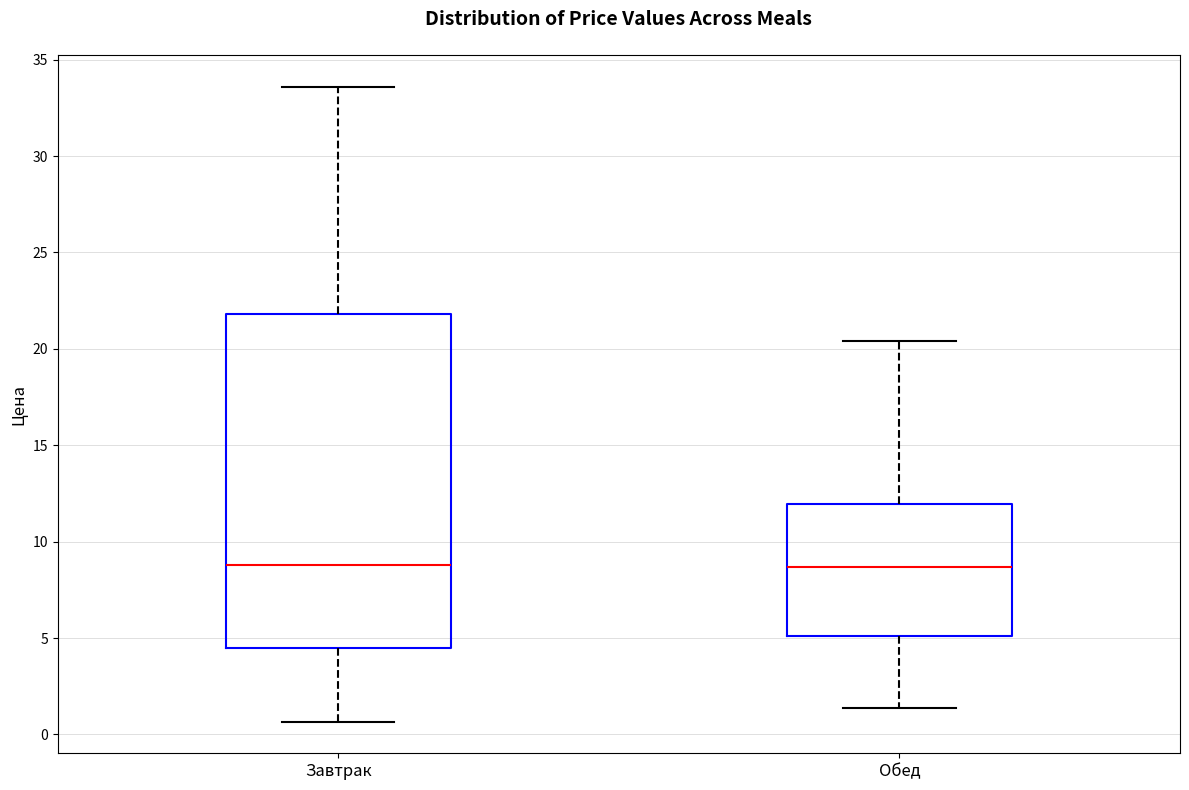

Reading left to right, read every box against the y-axis: the position of its median line, the range the box covers, and the ends of its whiskers. The values are not printed on the chart, so give them approximately, as read against the axis.

Завтрак: median 9.0, box 4.5 to 22.0, whiskers 0.5 to 33.5
Обед: median 8.5, box 5.0 to 12.0, whiskers 1.5 to 20.5